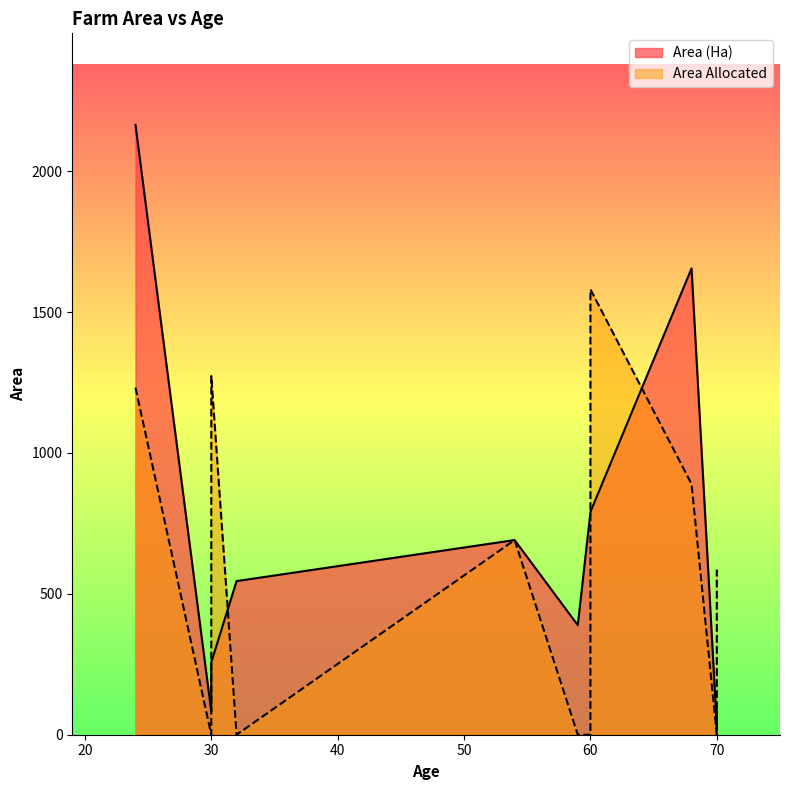

Rank the series at 70 from lowest to highest value.

Area (Ha), Area Allocated